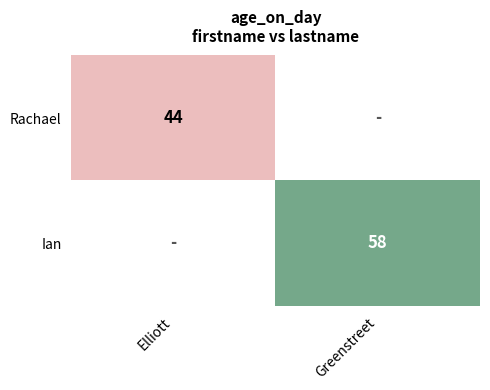

Is it true that Rachael equals 17 at Elliott?

False